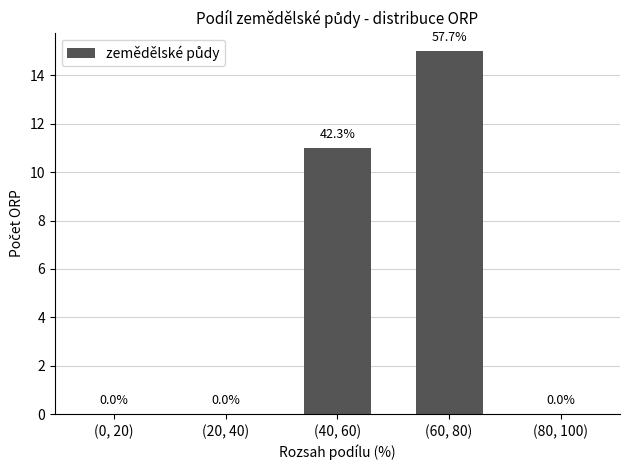

Count the number of categories in the chart.

5